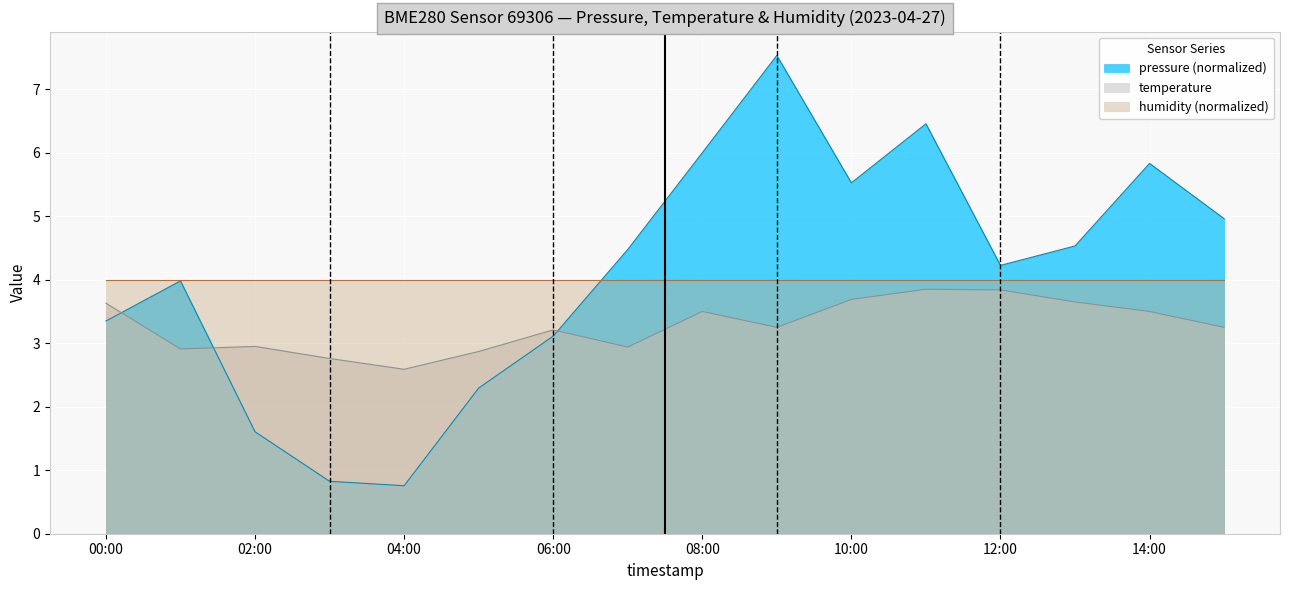

What is the label of the 7th point from the left?

06:00